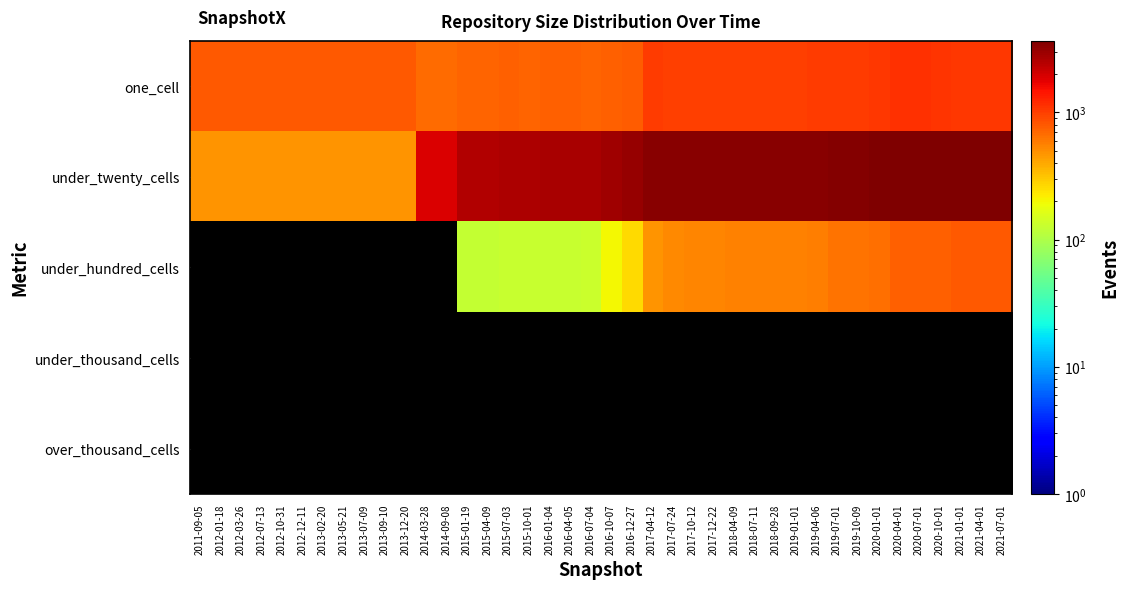

What is the difference between the one_cell values at 2014-09-08 and 2012-12-11?

102.0